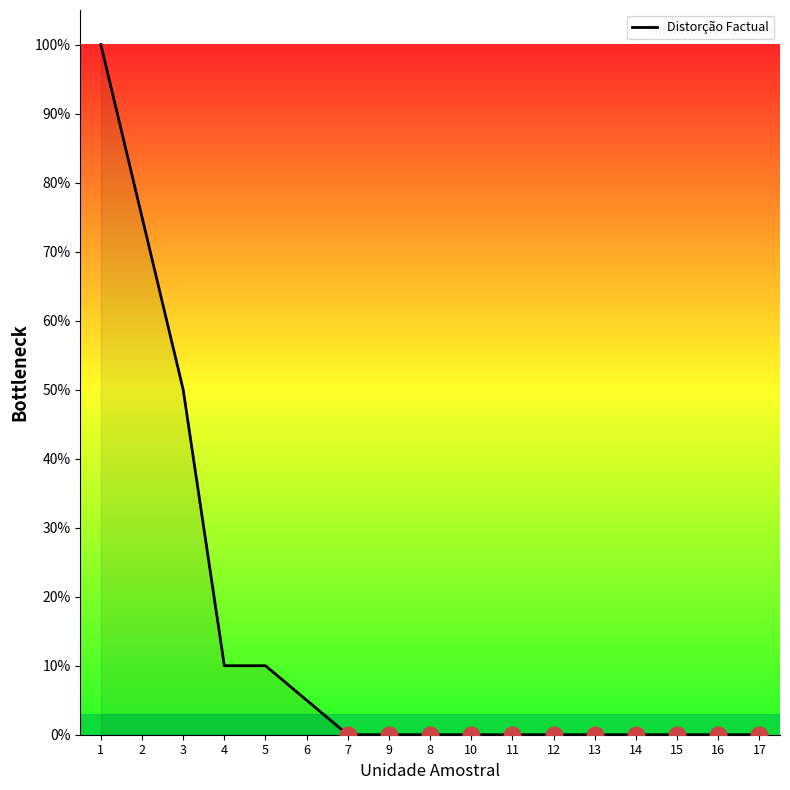

What is the average value?

0.1